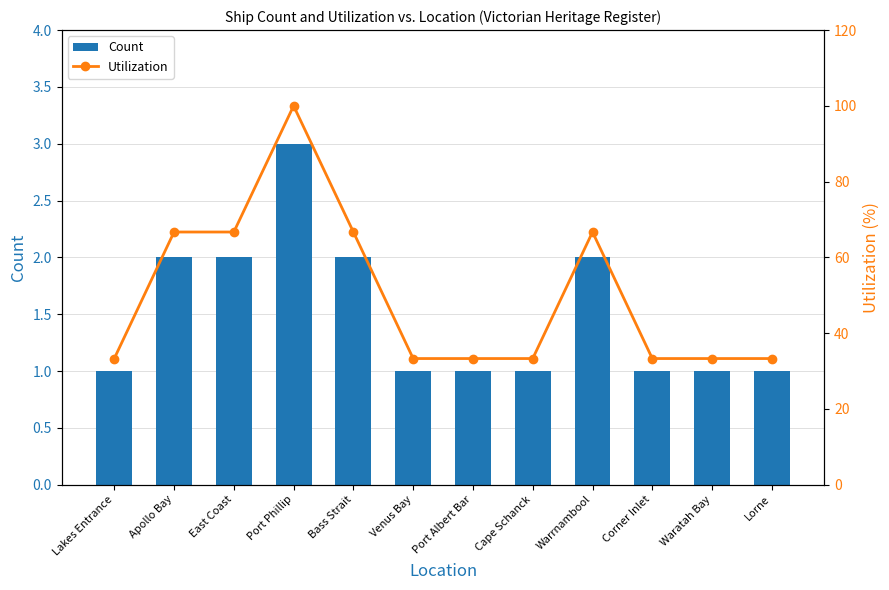

True or false: Utilization has a value of 33.3 at Venus Bay.

True